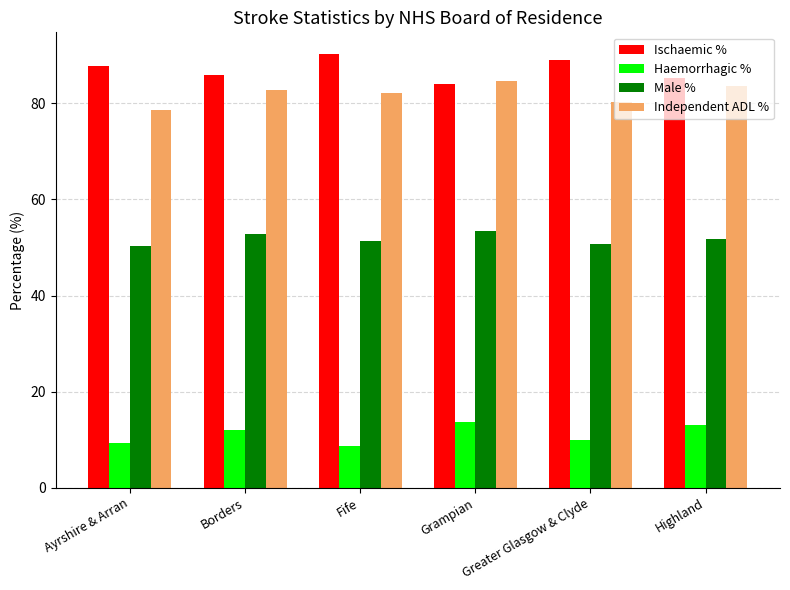

How many bars are there in total?

24